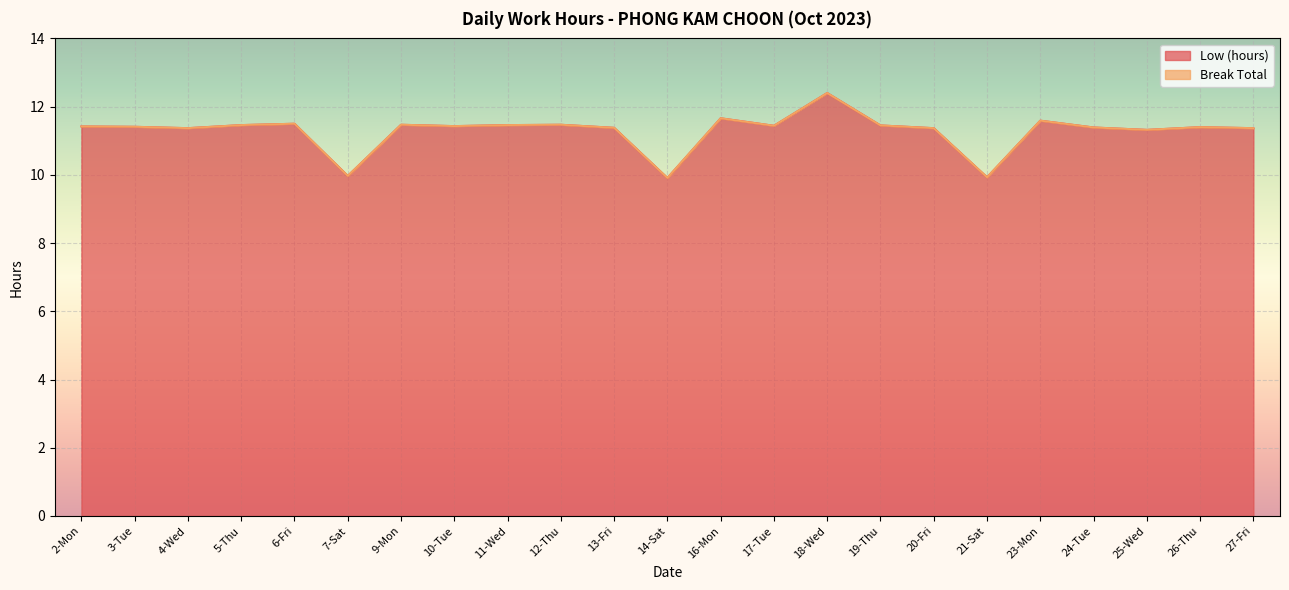

Reading right to left, transcribe all the data shown in this chart.

11.4	11.4	11.3	11.4	11.6	9.9	11.4	11.4	12.4	11.4	11.7	9.9	11.4	11.5	11.5	11.4	11.5	10.0	11.5	11.5	11.4	11.4	11.4